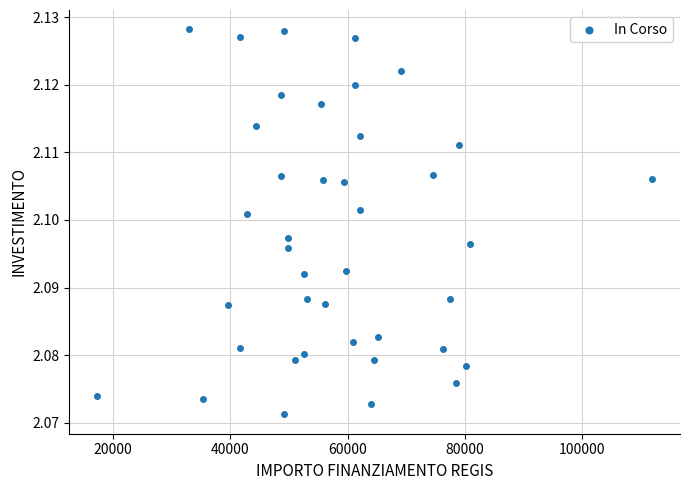

What is the range of X values (max minus min)?

94665.7